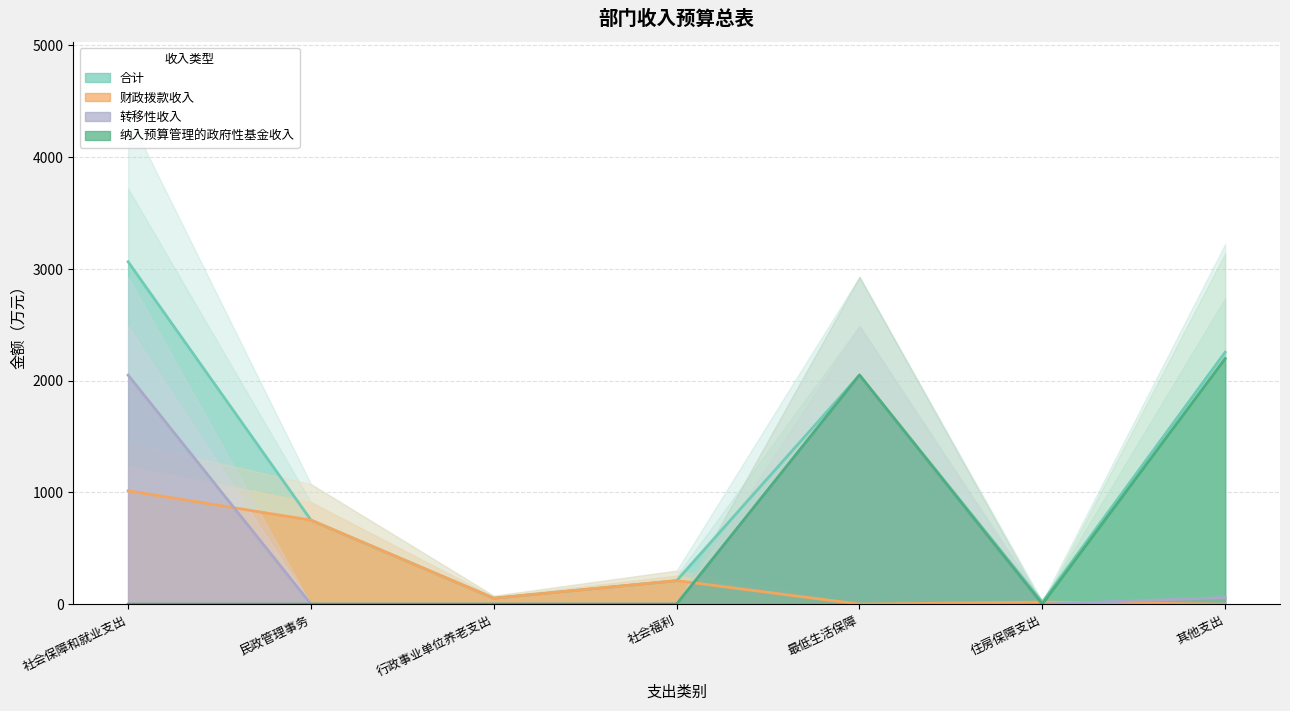

Where is 合计 nearest to the value 1540?

最低生活保障